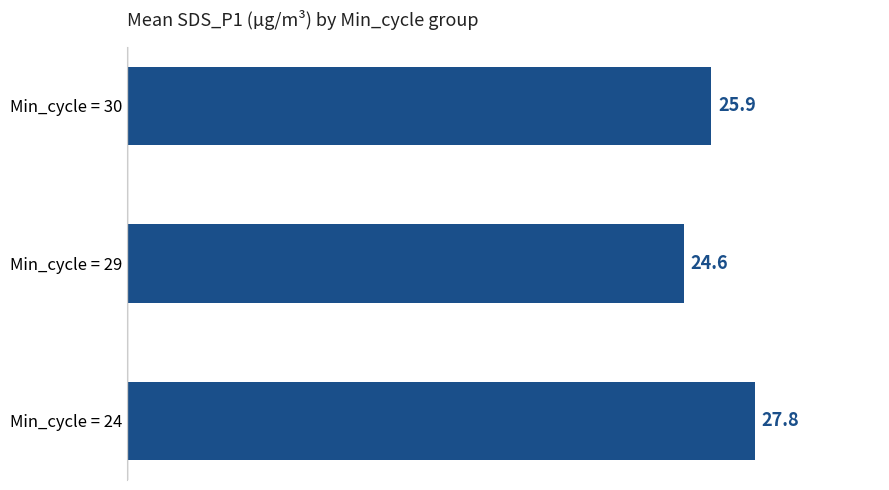

Rank the categories by value from highest to lowest.

Min_cycle = 24, Min_cycle = 30, Min_cycle = 29